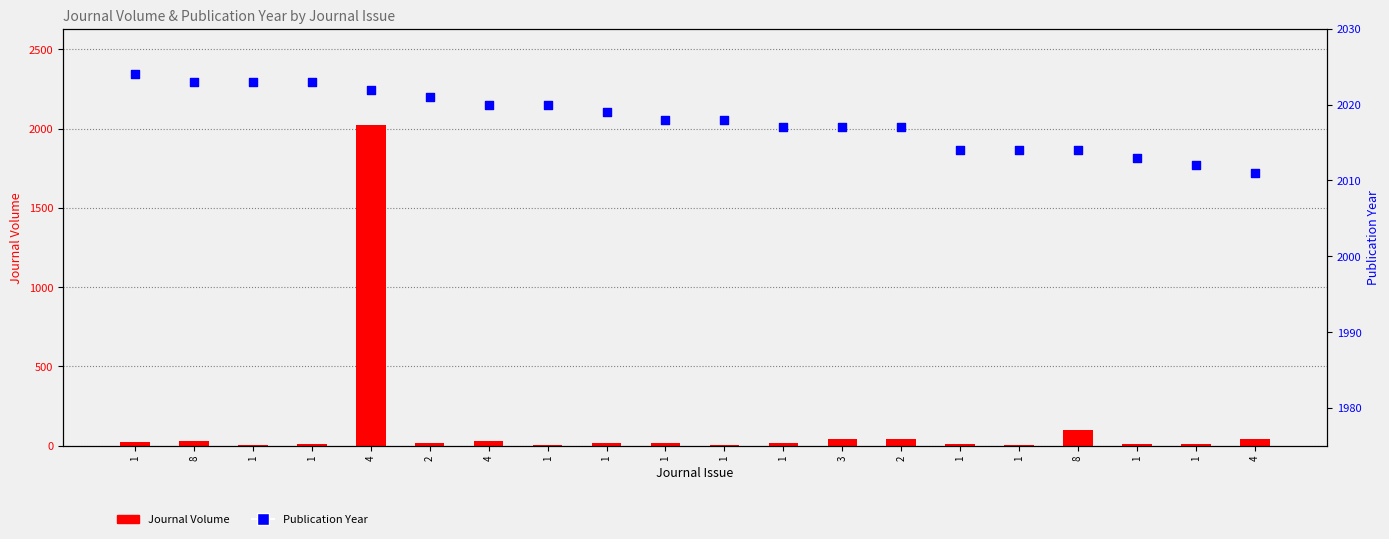

Which series contains the highest Y value?

Publication Year